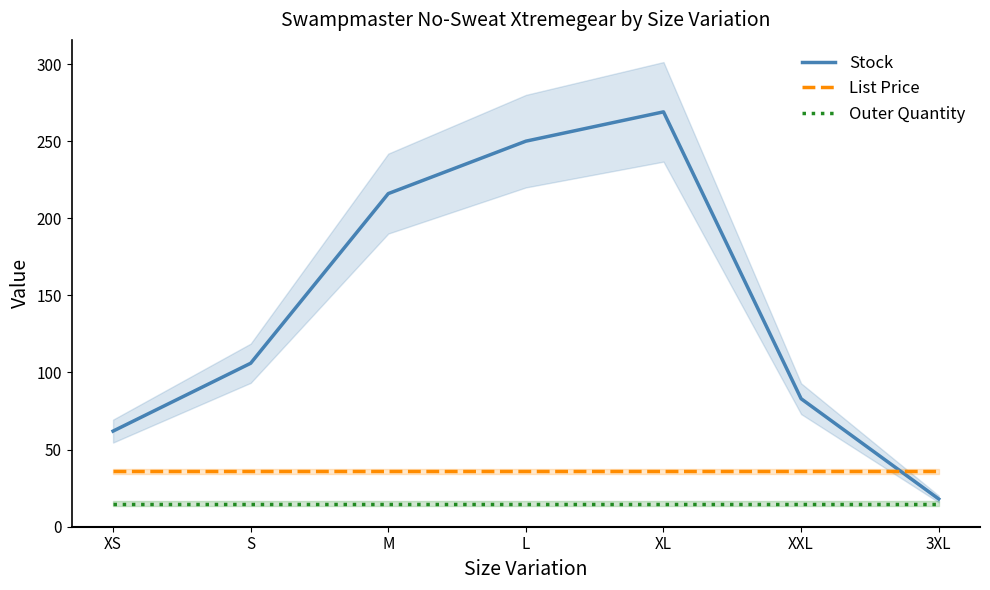

What is the greatest value displayed?

269.0